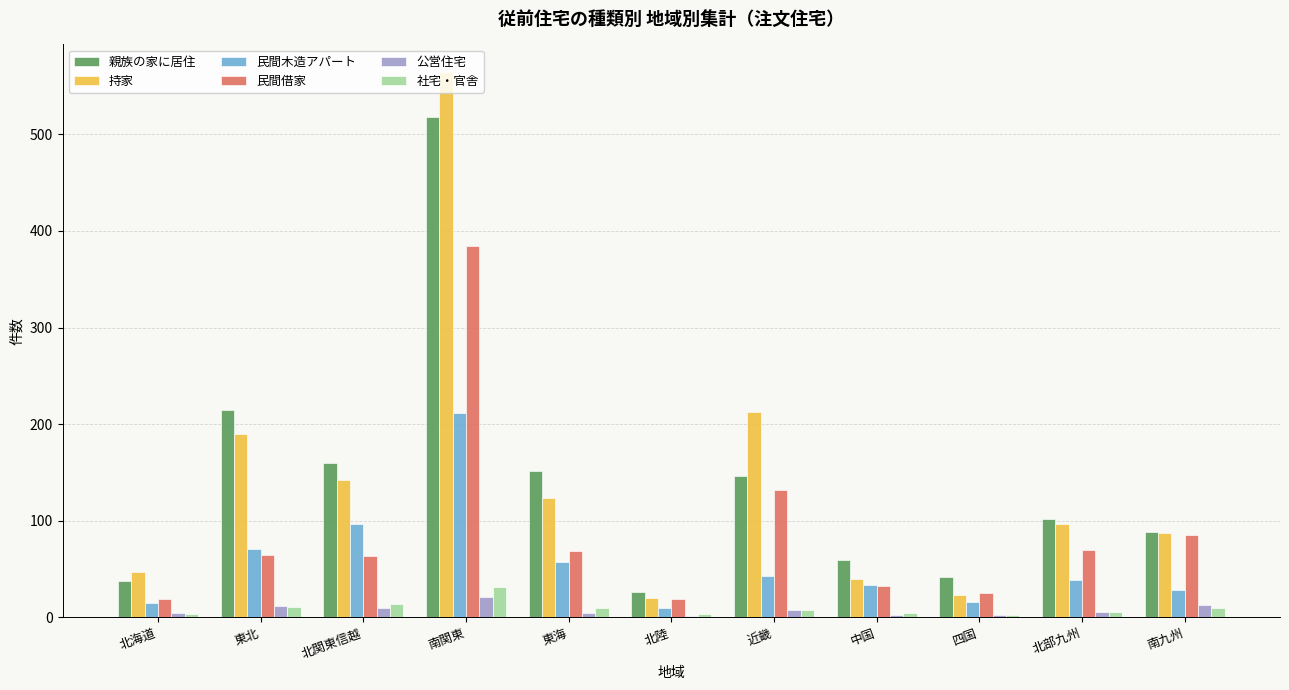

Is the value of 民間木造アパート at 南九州 greater than the value of 民間借家 at 北関東信越?

No